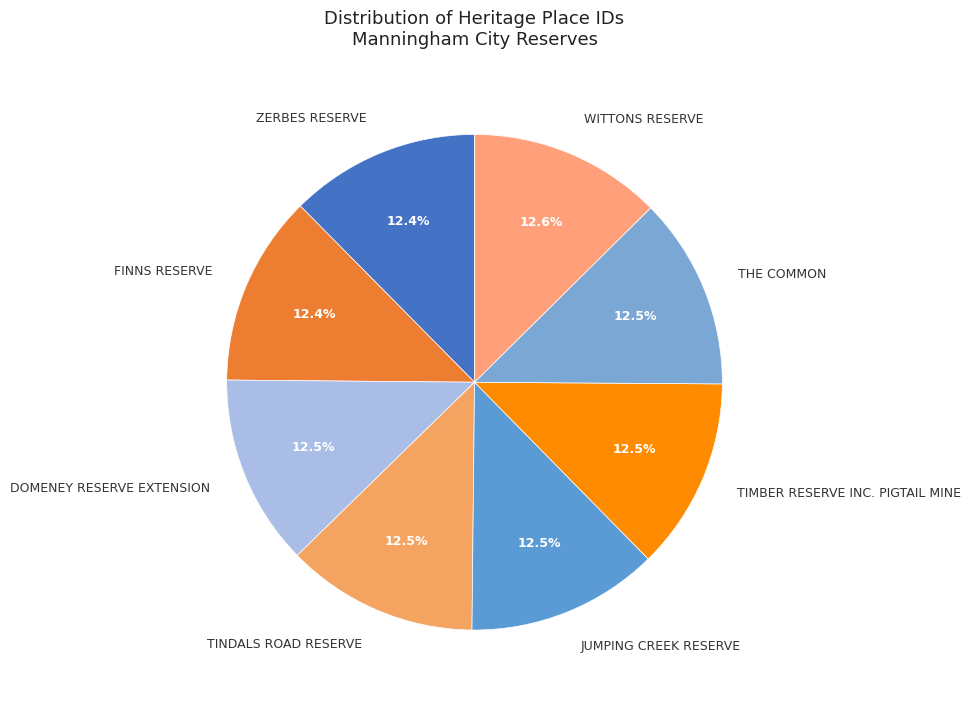

Approximately how many times larger is the value at TINDALS ROAD RESERVE compared to TIMBER RESERVE INC. PIGTAIL MINE?

1.0